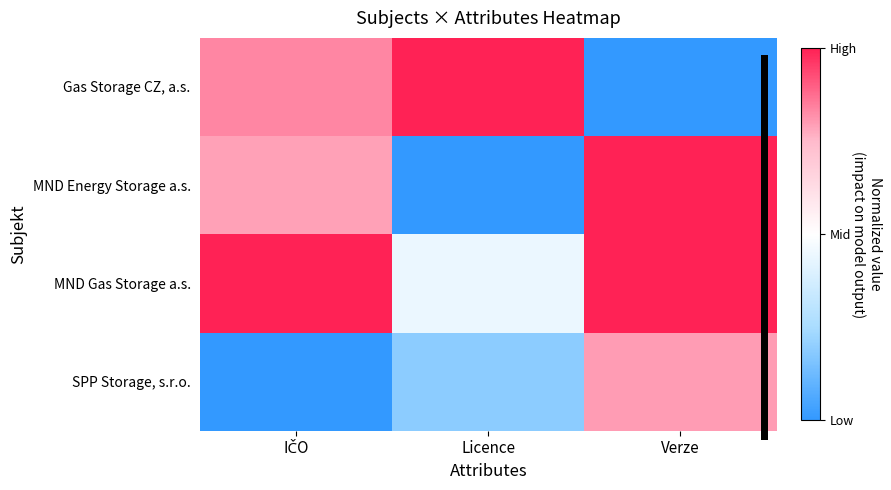

Which series has the largest total across all categories?

MND Gas Storage a.s.